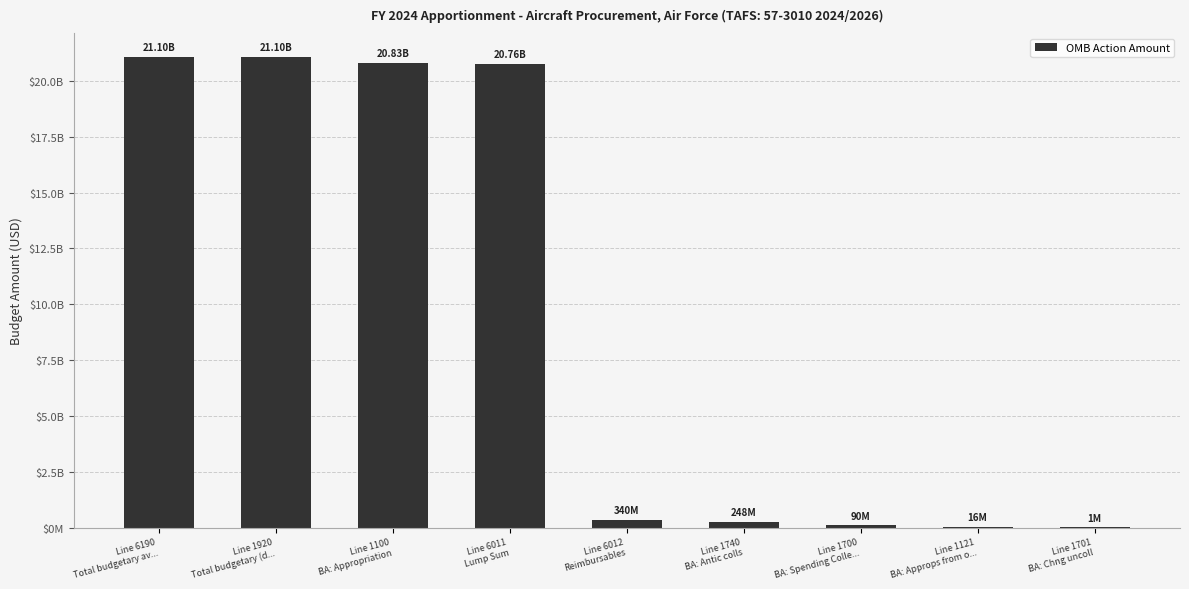

What position from the left is Line 6011
Lump Sum?

4